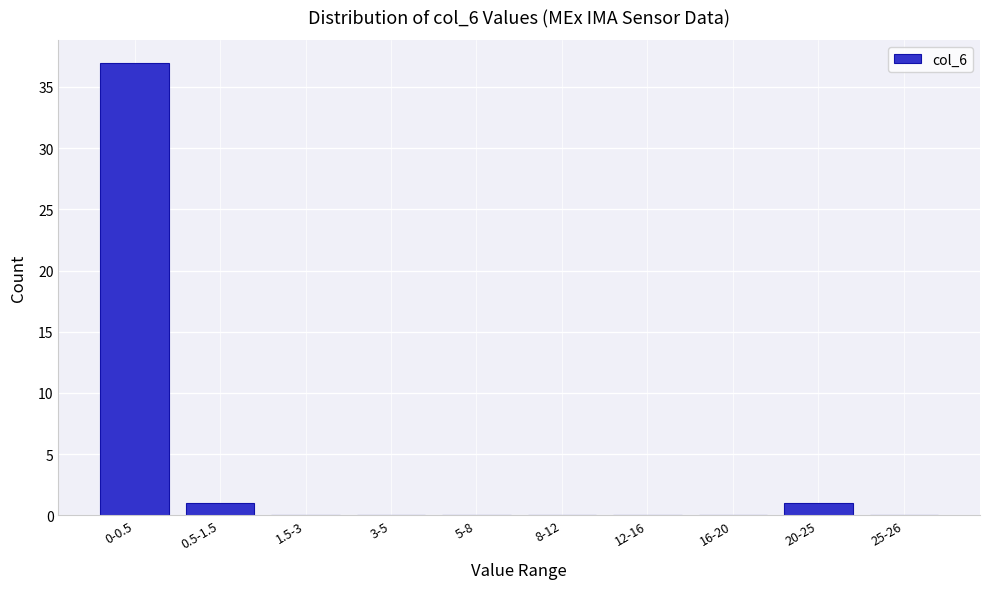

Reading right to left, what are all the values shown in this chart?

25-26=0	20-25=1	16-20=0	12-16=0	8-12=0	5-8=0	3-5=0	1.5-3=0	0.5-1.5=1	0-0.5=37